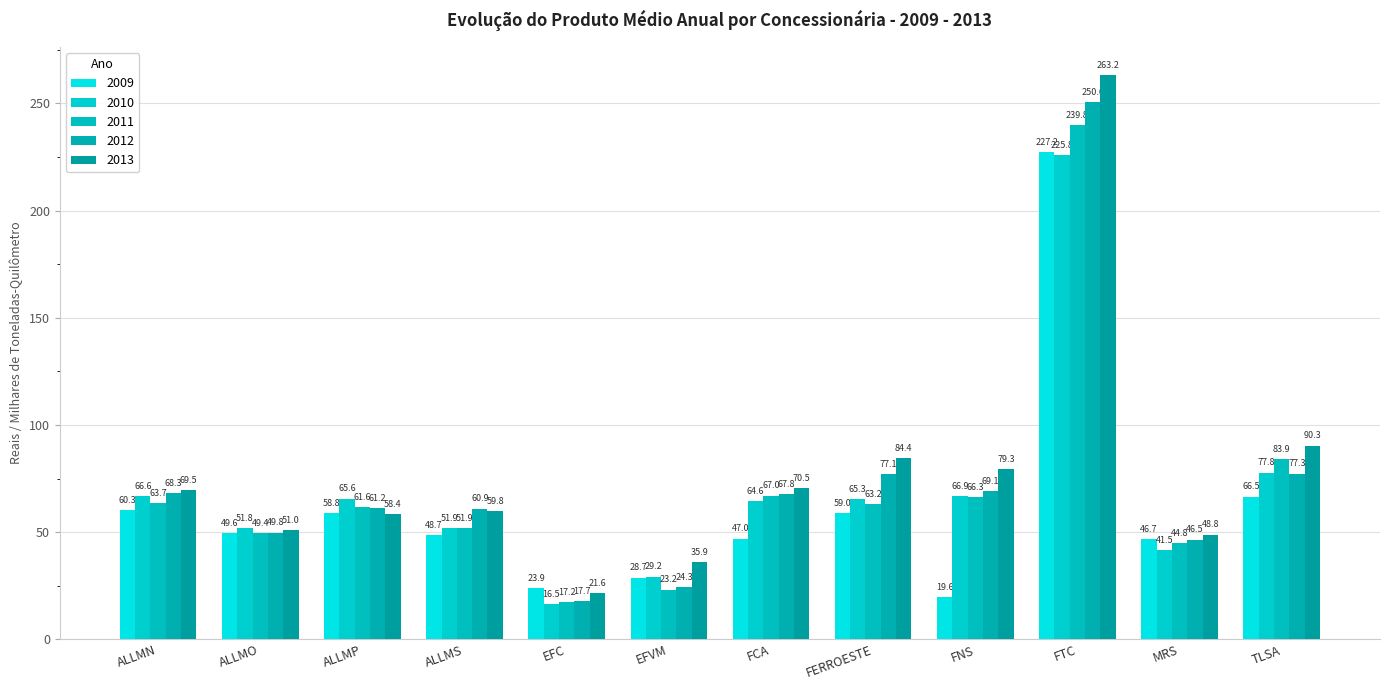

At which category does the chart reach its peak across all series?

FTC